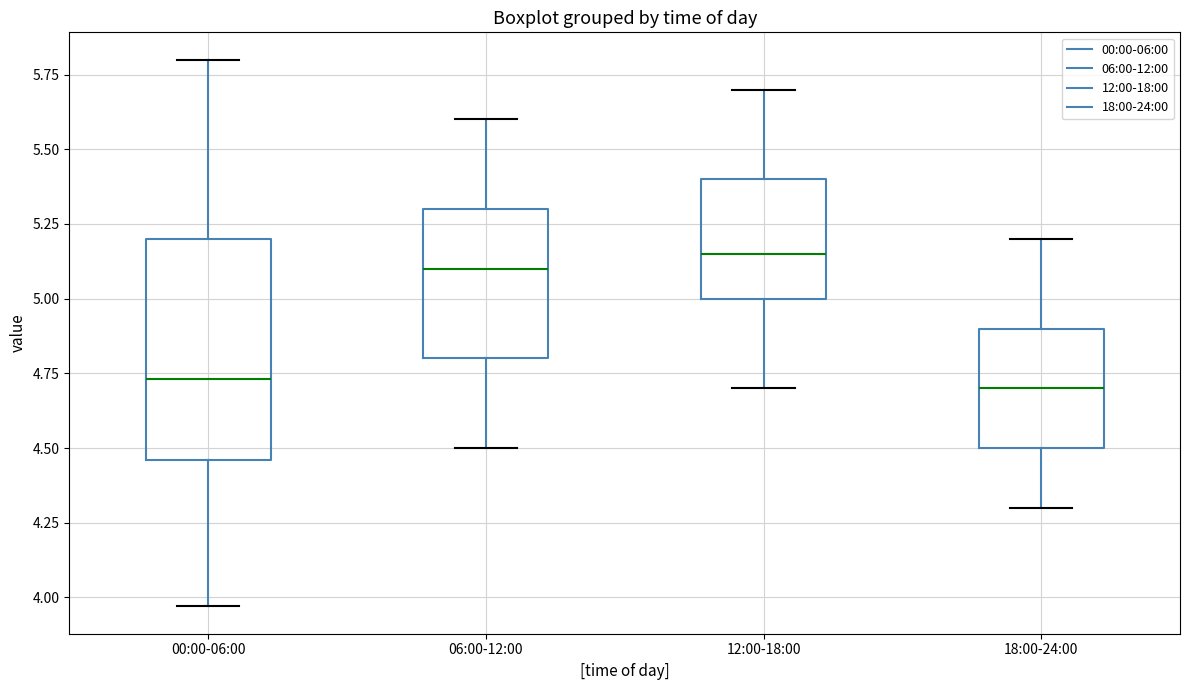

Where is the upper edge of the box for 12:00-18:00 on the y-axis? The values are not printed on the chart, so give them approximately, as read against the axis.

5.40